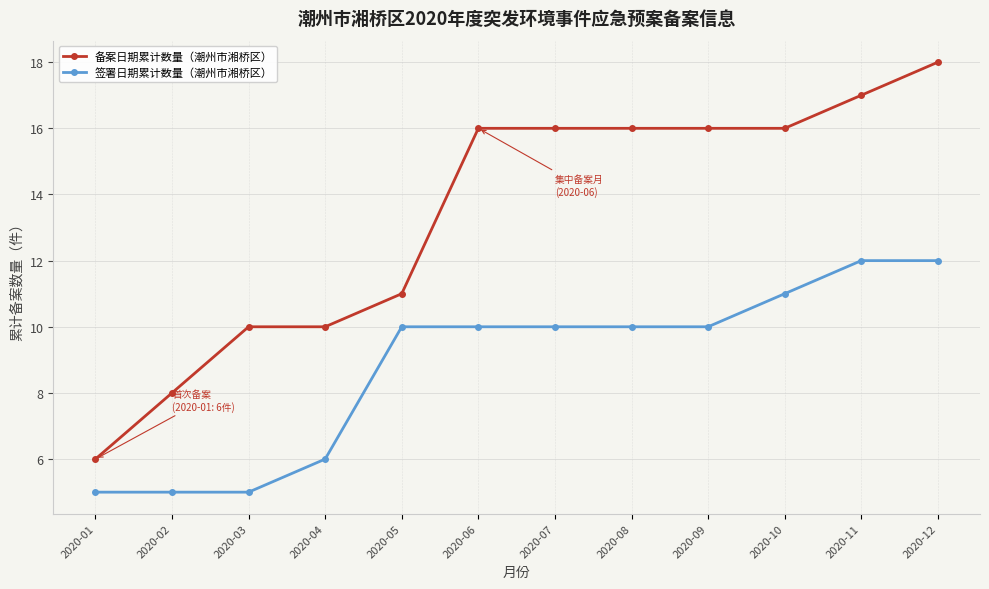

What are all the series names shown in the legend?

备案日期累计数量（潮州市湘桥区）, 签署日期累计数量（潮州市湘桥区）